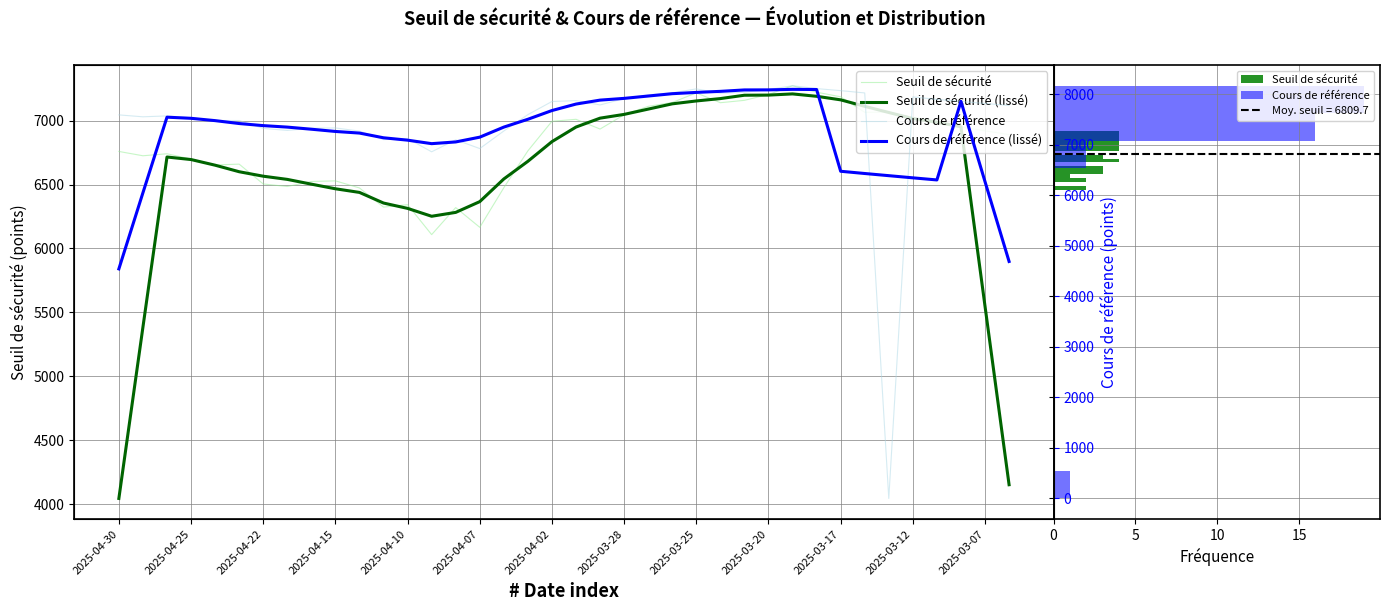

Rank the series by their average value, from lowest to highest.

Seuil de sécurité (lissé), Seuil de sécurité, Cours de référence (lissé), Cours de référence